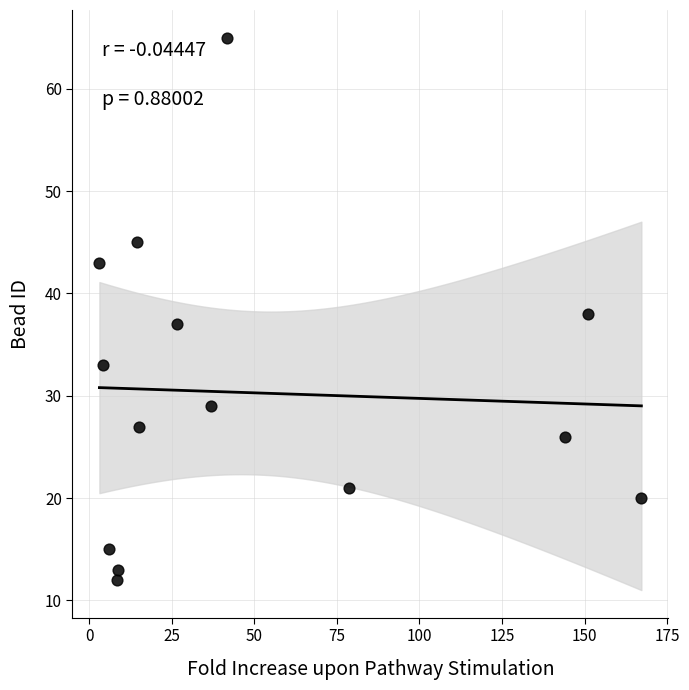

What is the range of Y values (max minus min)?

53